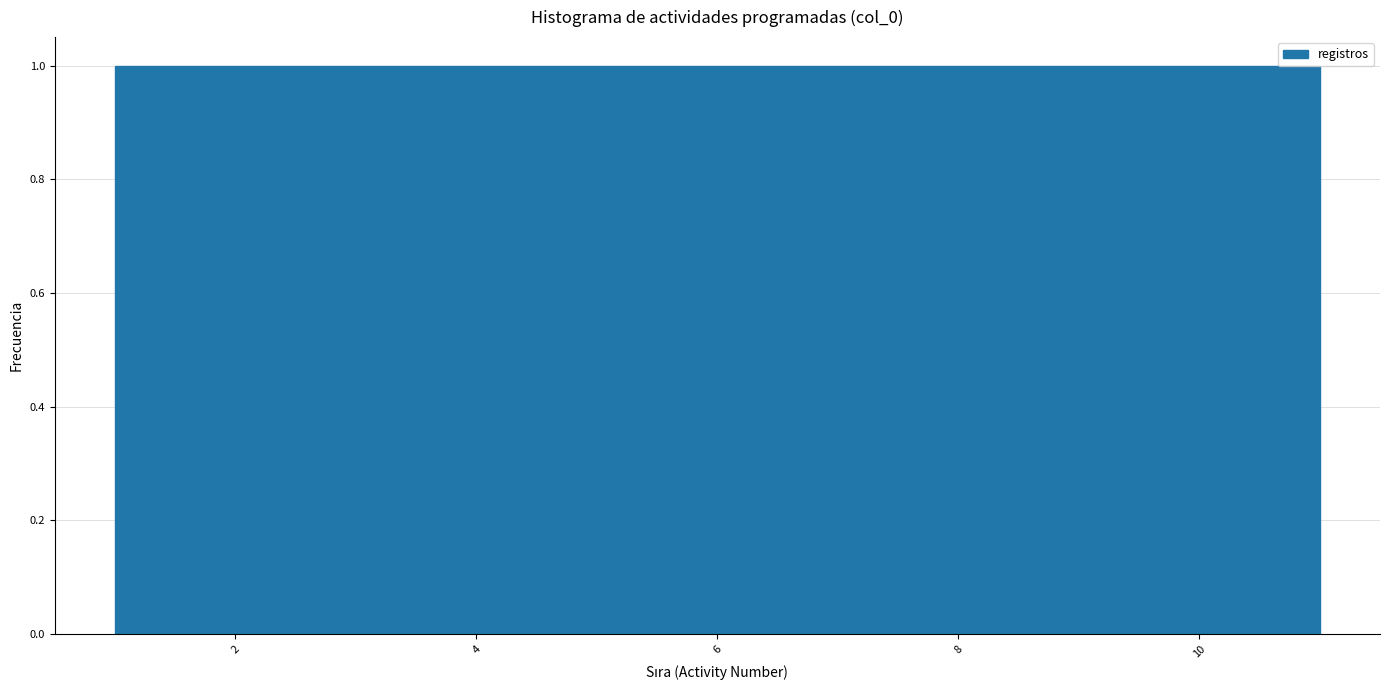

Reading left to right, transcribe this chart: for each bar, give the range it covers on the x-axis and its height. Neither the bar edges nor the heights are printed on the chart, so give them approximately, as read against the axes.

1.0 to 2.0: 1
2.0 to 2.8: 1
2.8 to 3.8: 1
3.8 to 4.6: 1
4.6 to 5.6: 1
5.6 to 6.4: 1
6.4 to 7.4: 1
7.4 to 8.2: 1
8.2 to 9.2: 1
9.2 to 10.0: 1
10.0 to 11.0: 1